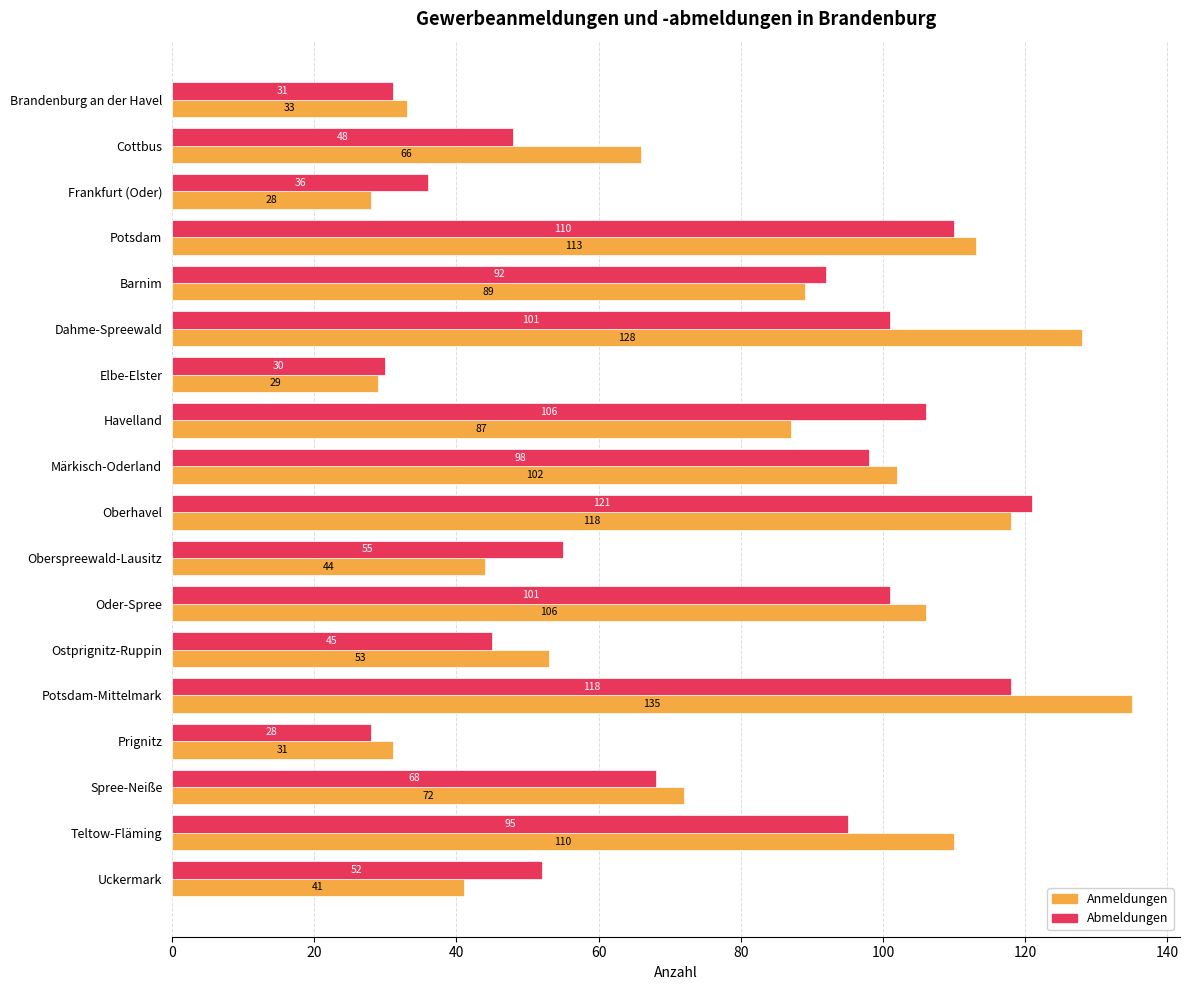

What is the highest value of the Abmeldungen series?

121